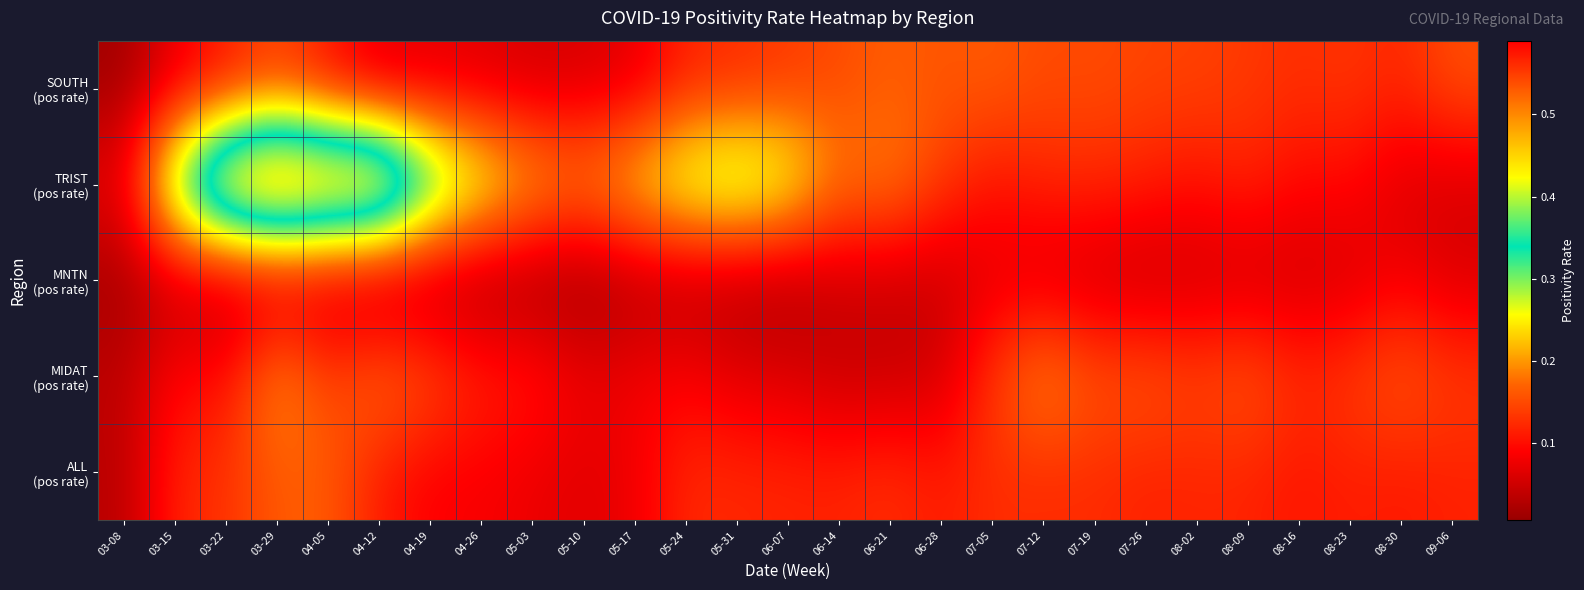

At how many categories does at least one series exceed 0?

27